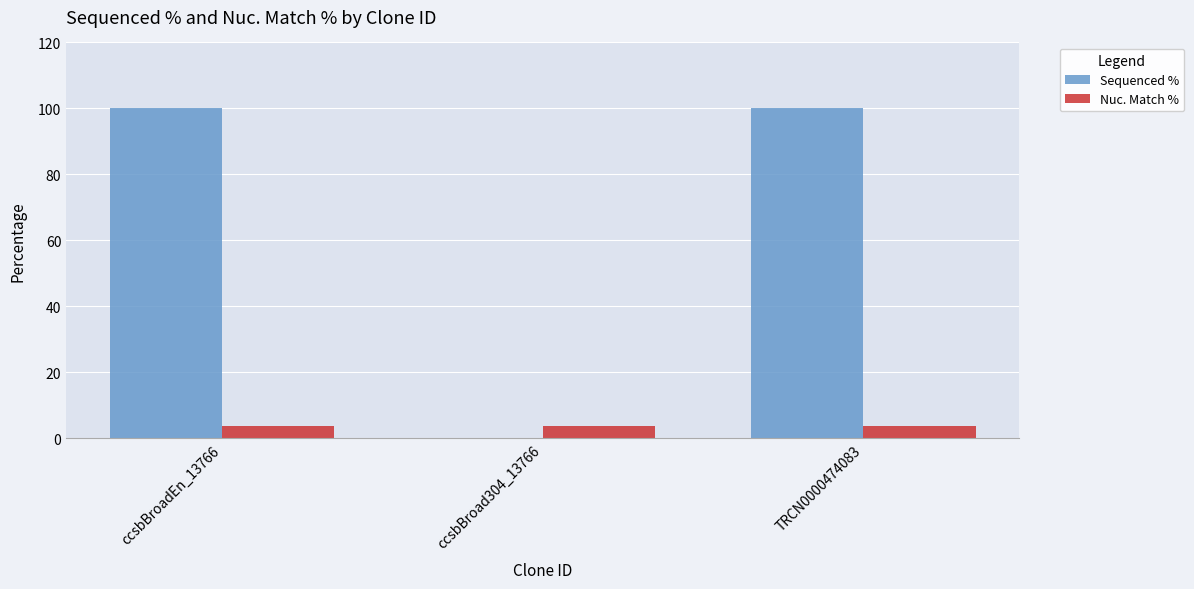

Is the value of Nuc. Match % at ccsbBroadEn_13766 greater than the value of Sequenced % at ccsbBroadEn_13766?

No